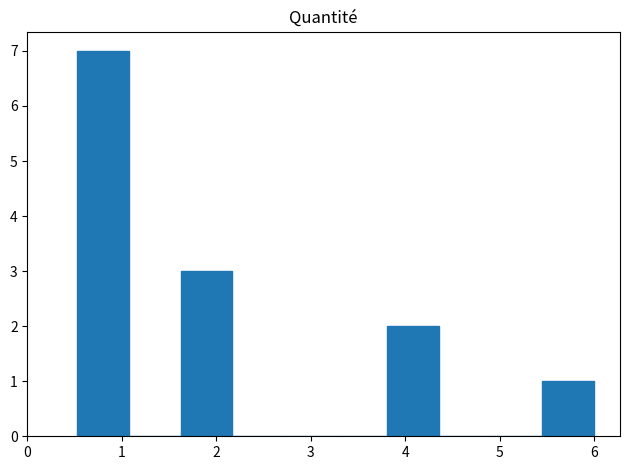

What is the height of the bar covering 3.8 to 4.4 on the x-axis? Neither the bar edges nor the heights are printed on the chart, so give them approximately, as read against the axes.

2